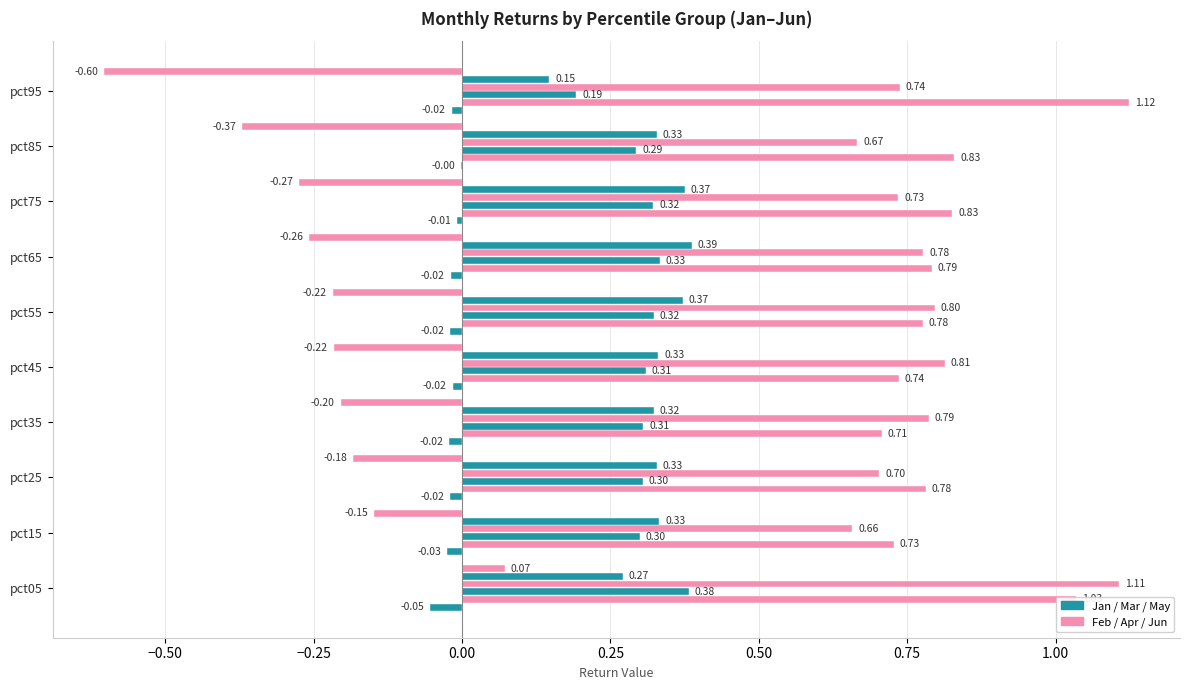

True or false: Mar has a value of 0.5 at pct25.

False